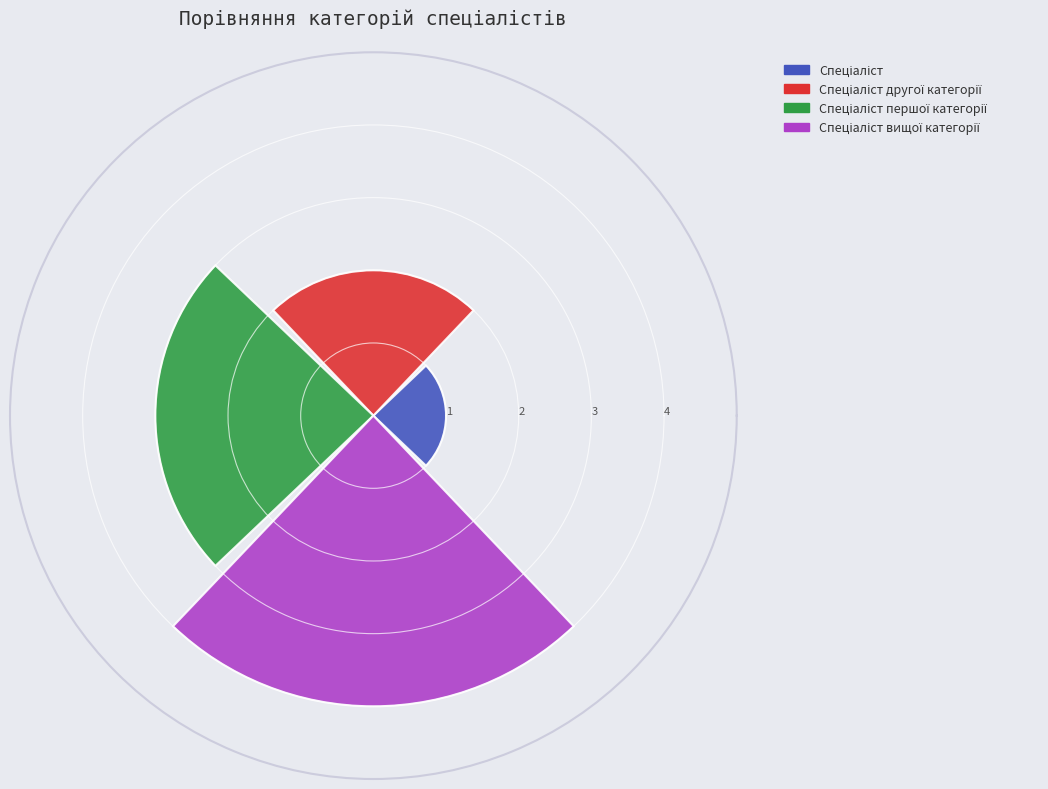

What is the maximum value shown in the chart?

4